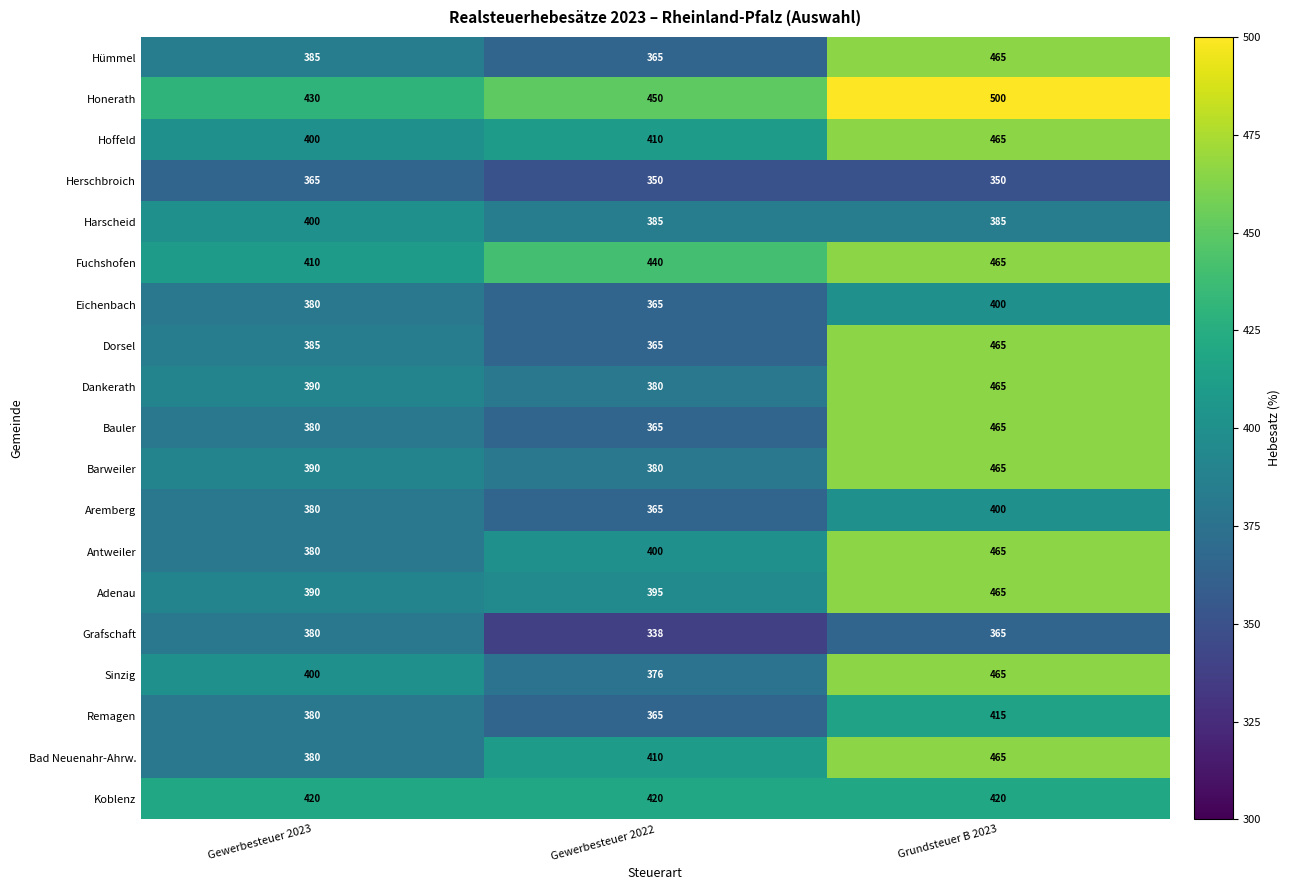

Rank the categories by Dorsel value from lowest to highest.

Gewerbesteuer 2022, Gewerbesteuer 2023, Grundsteuer B 2023